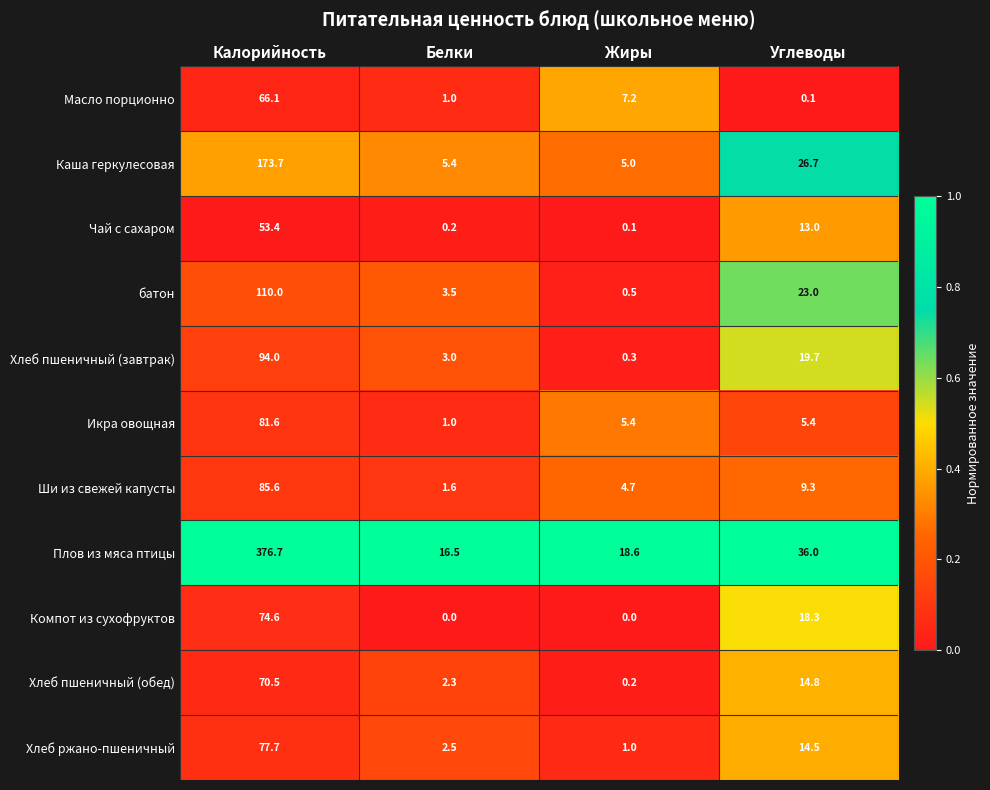

Which series has the largest total across all categories?

Плов из мяса птицы